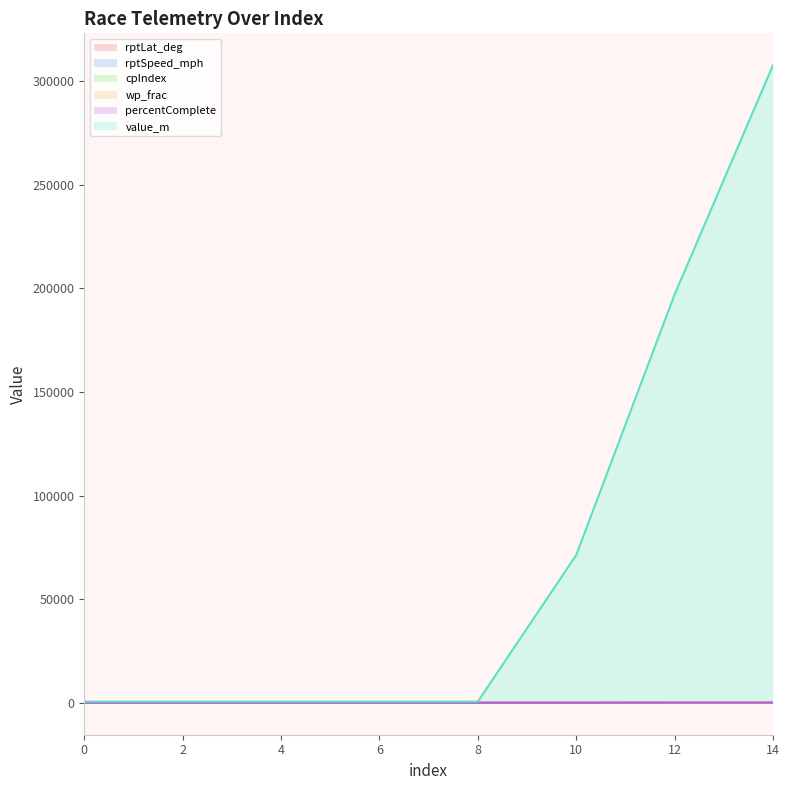

True or false: value_m has more than 1 interior local peaks.

False